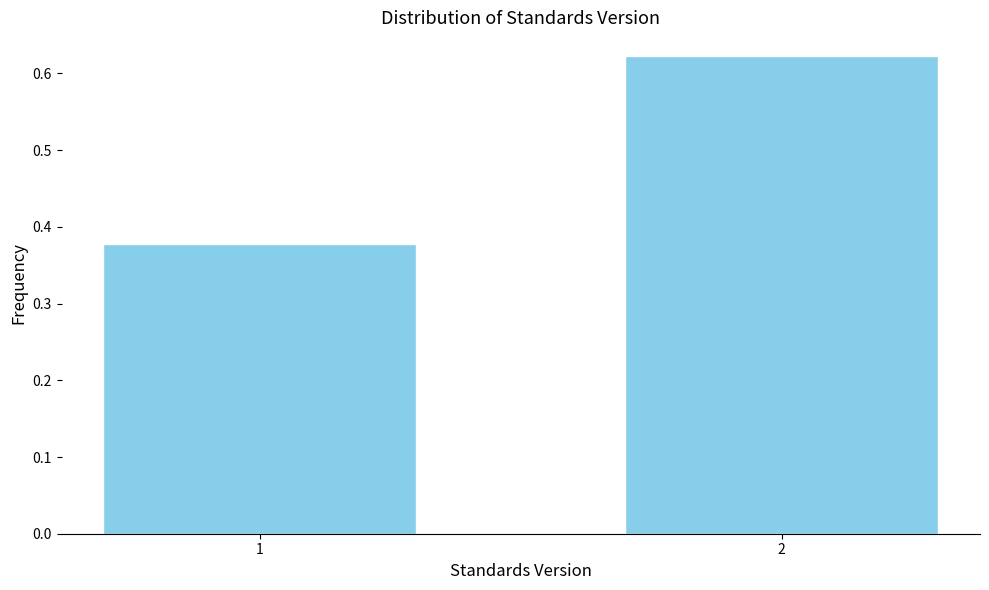

List the labels in order of value, largest first.

2, 1